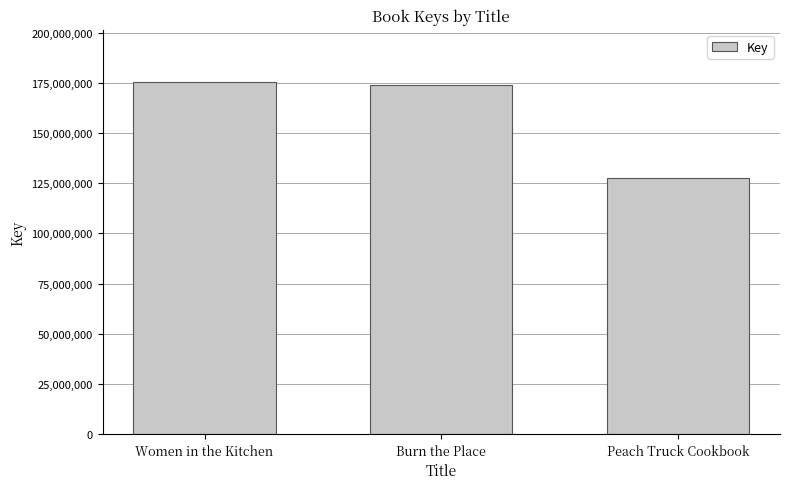

The chart shows a value of 175166609 at Women in the Kitchen. True or false?

True